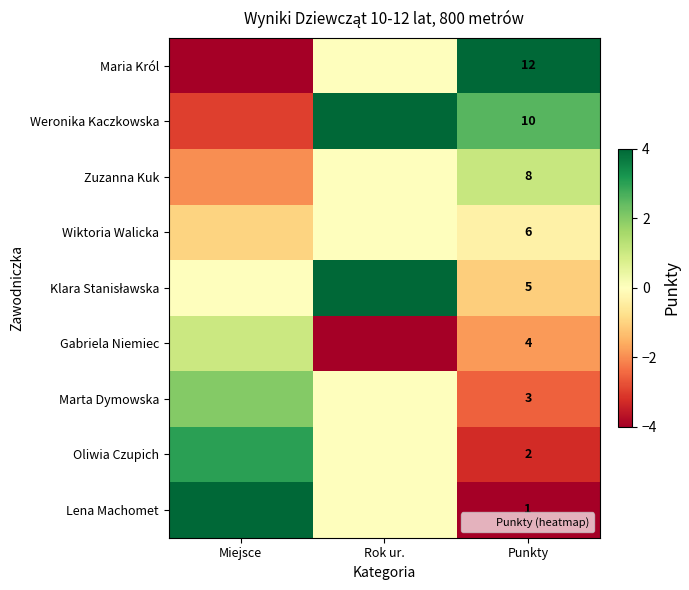

How many data points in Maria Król are less than 0?

1